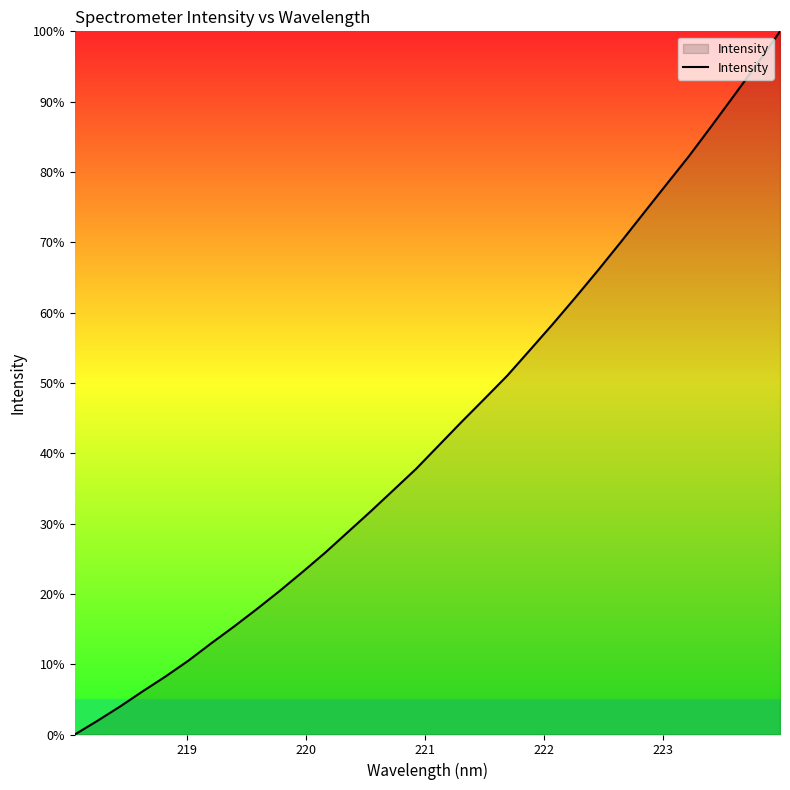

What is the greatest value displayed?

100.0